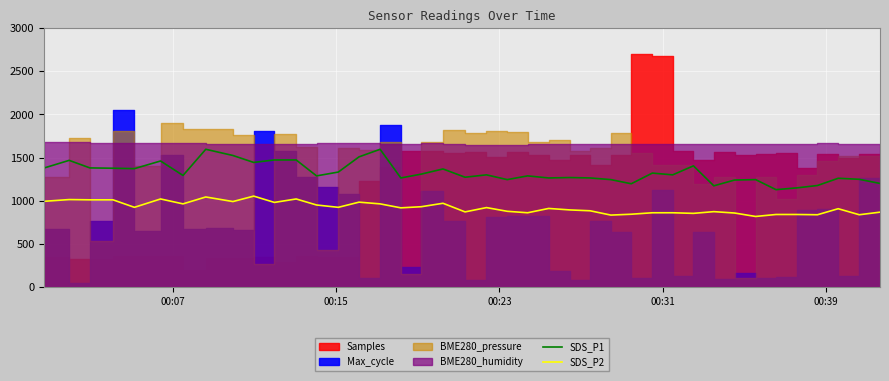

What is the difference between the maximum and minimum values in the SDS_P1 series?

468.0